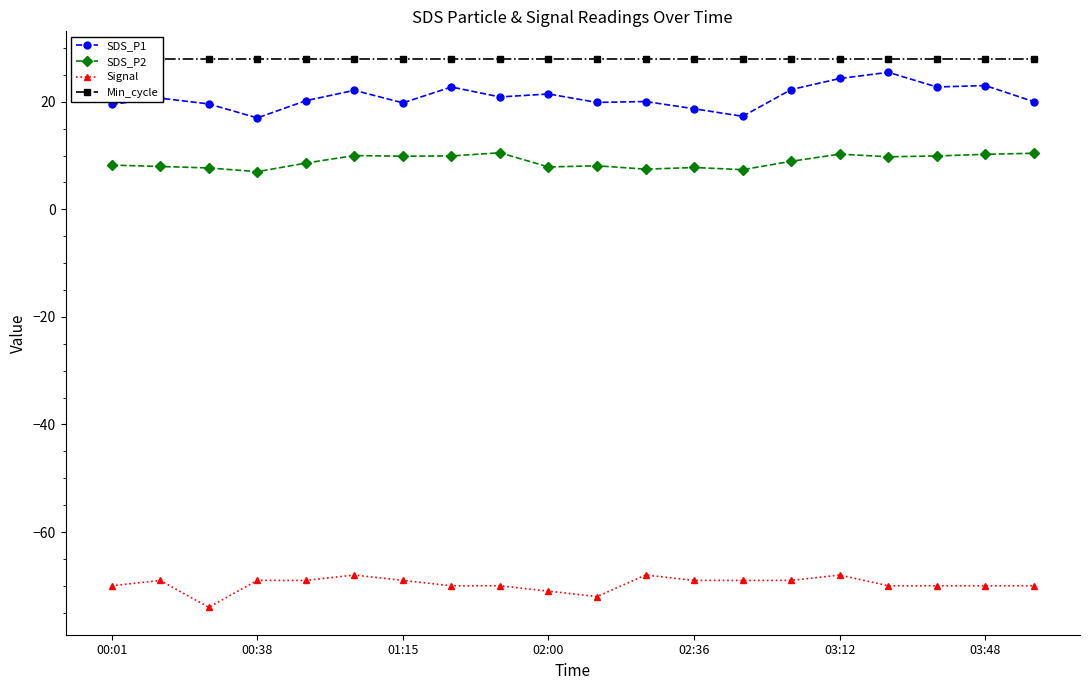

The SDS_P1 series shows 31.7 at 03:48. True or false?

False